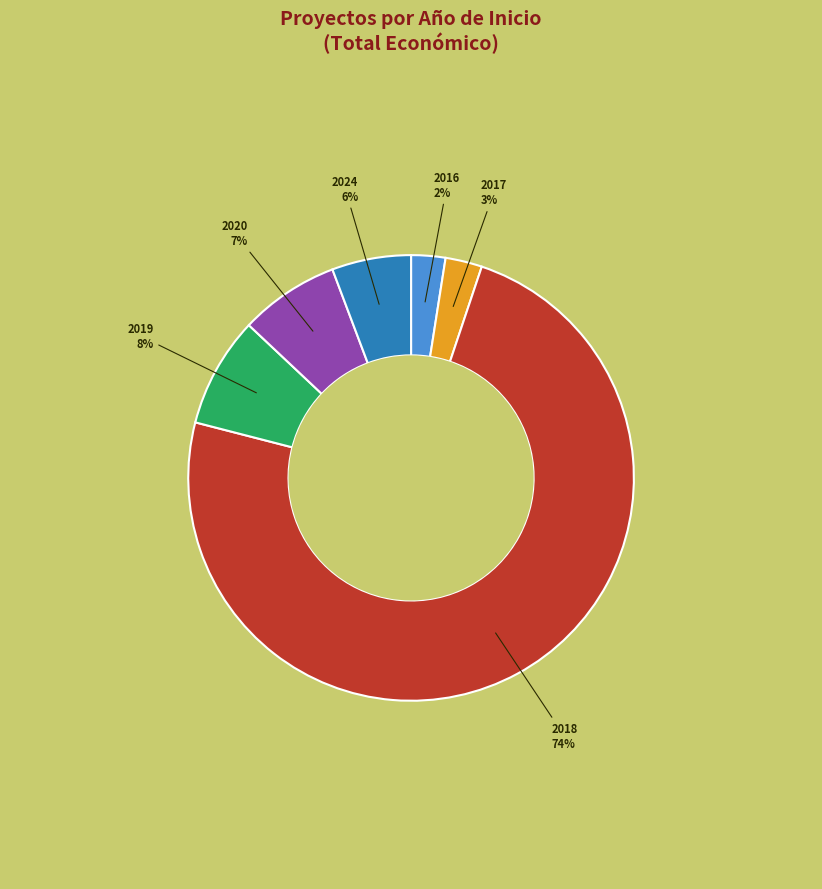

To the nearest percent, what is the average slice percentage?

17%